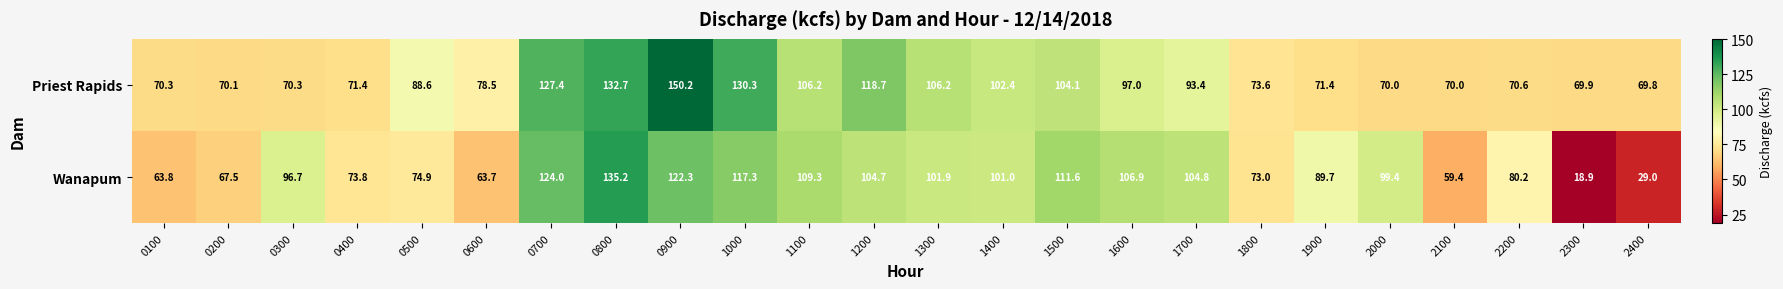

What is the difference between the second highest and second lowest values in the Priest Rapids series?

62.8